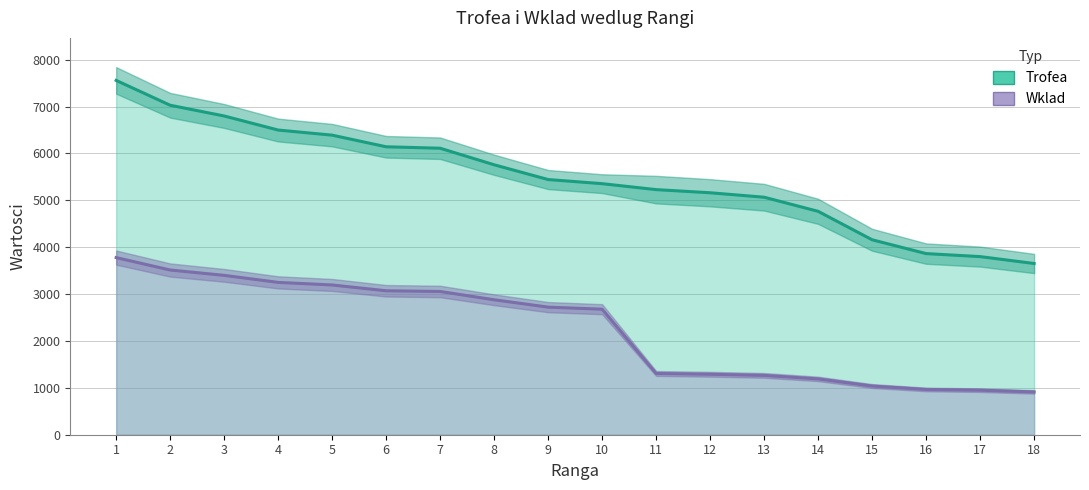

True or false: Wklad and Trofea cross at least once.

False